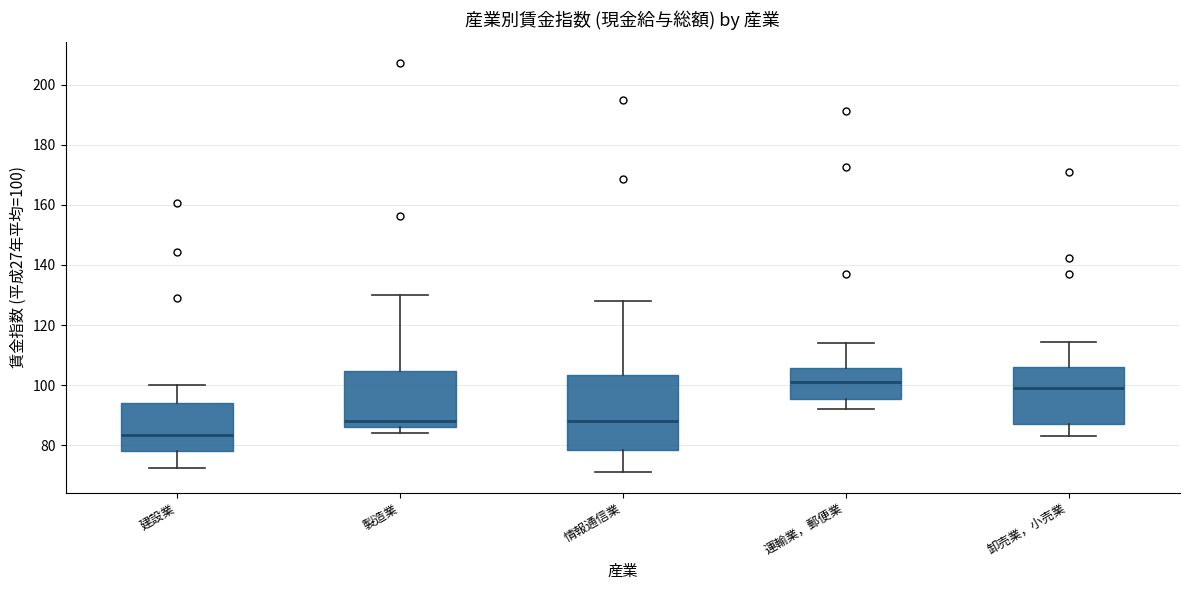

Reading left to right, transcribe this box plot: for each box, give where its median line is, the range the box spans, and where its two whiskers end, as read against the y-axis. The values are not printed on the chart, so give them approximately, as read against the axis.

建設業: median 84, box 78 to 94, whiskers 72 to 100
製造業: median 88, box 86 to 104, whiskers 84 to 130
情報通信業: median 88, box 78 to 104, whiskers 72 to 128
運輸業，郵便業: median 102, box 96 to 106, whiskers 92 to 114
卸売業，小売業: median 100, box 88 to 106, whiskers 84 to 114